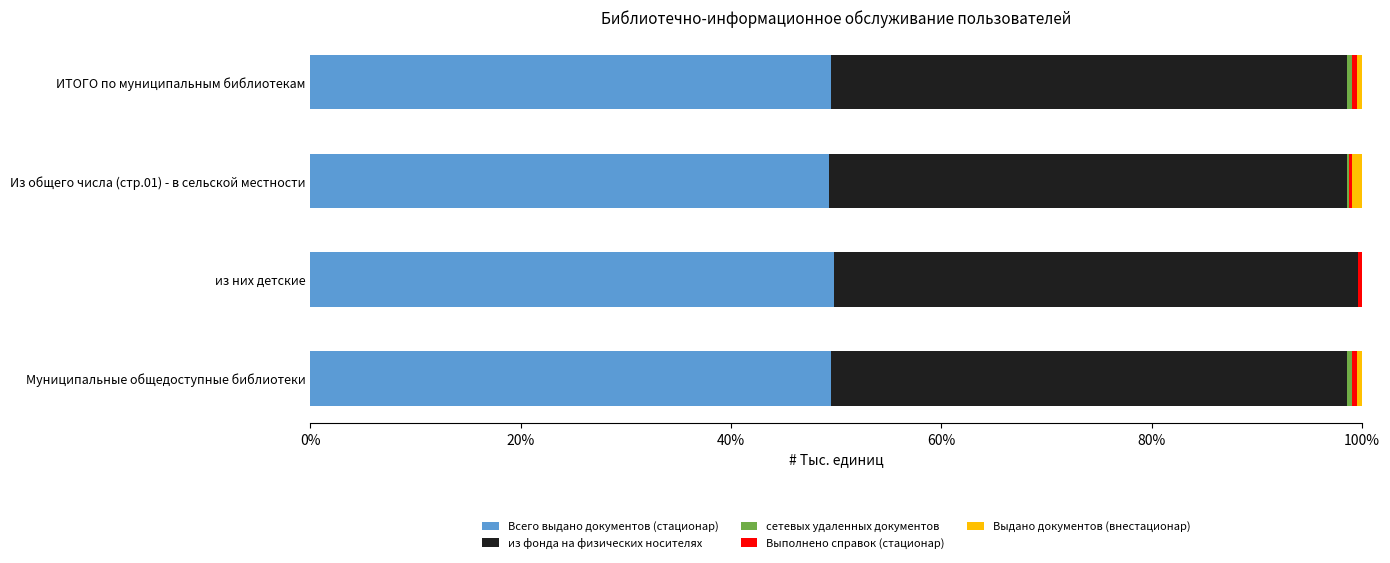

What is the maximum value for Всего выдано документов (стационар)?

49.8